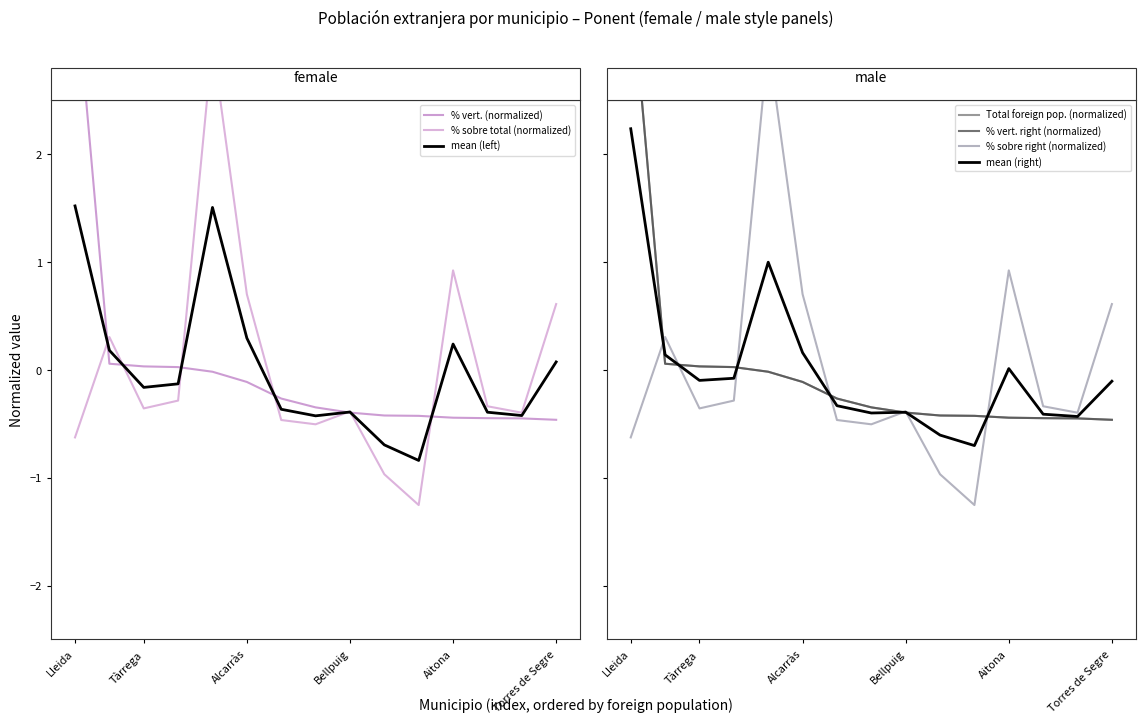

What is the spread (max minus min) of values at Balaguer?

0.3